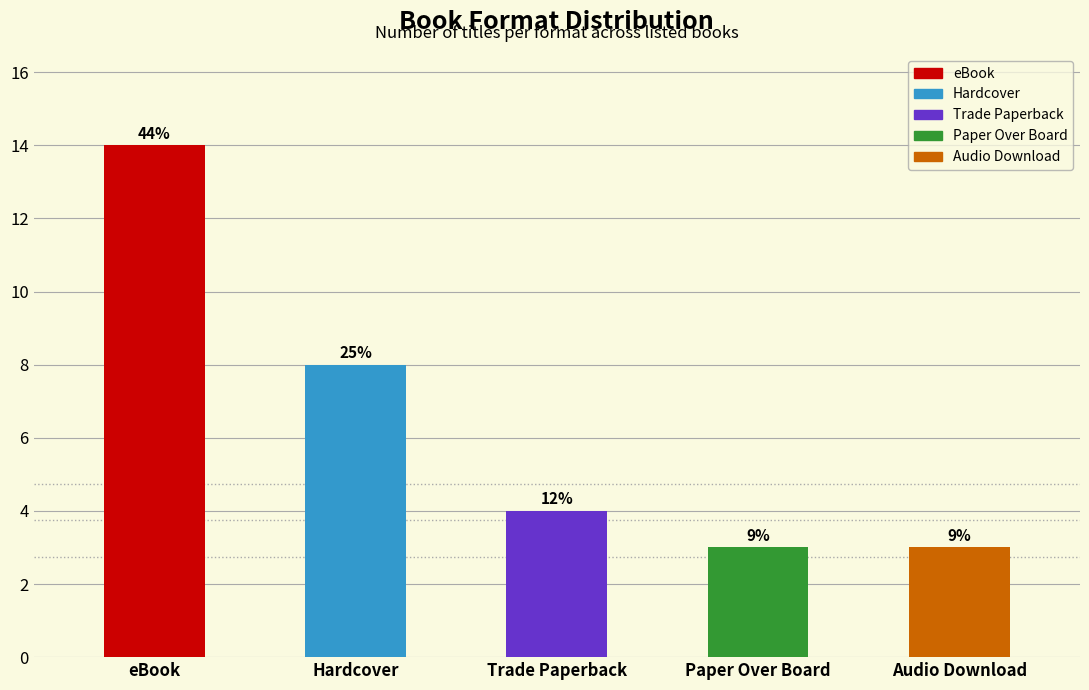

Reading left to right, extract all data points from this chart.

14	8	4	3	3